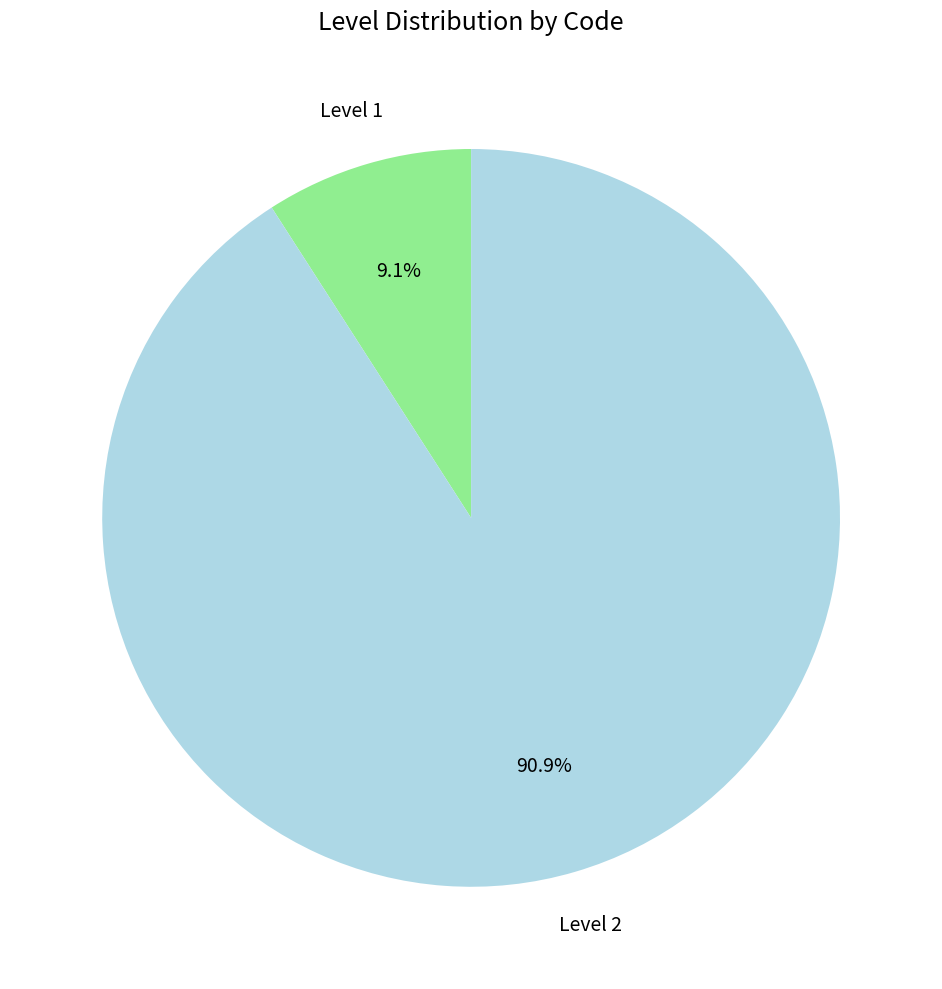

What is the majority slice?

Level 2